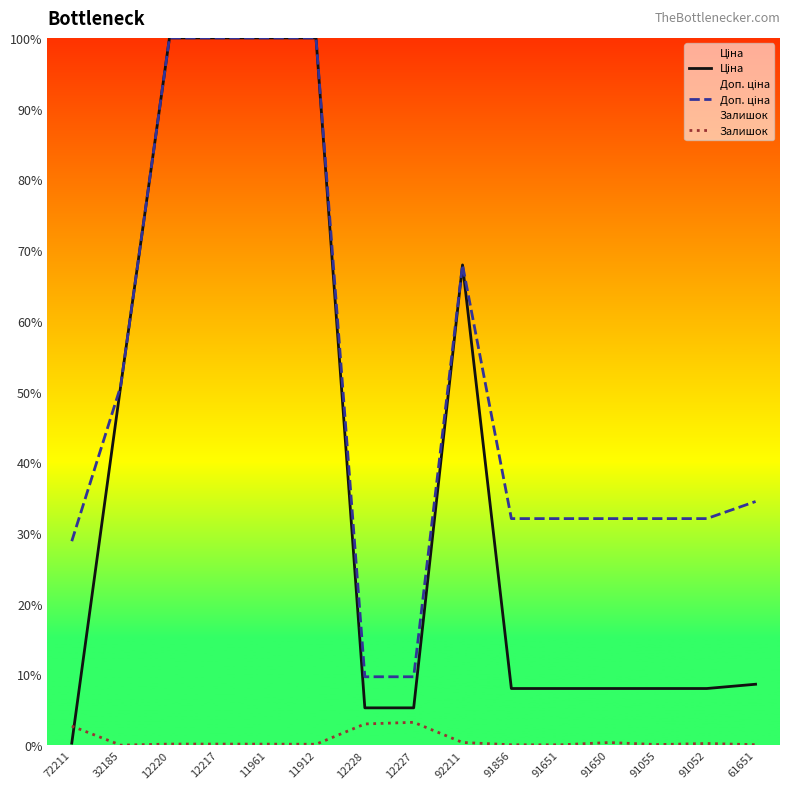

Which series has the largest range (max minus min)?

Ціна